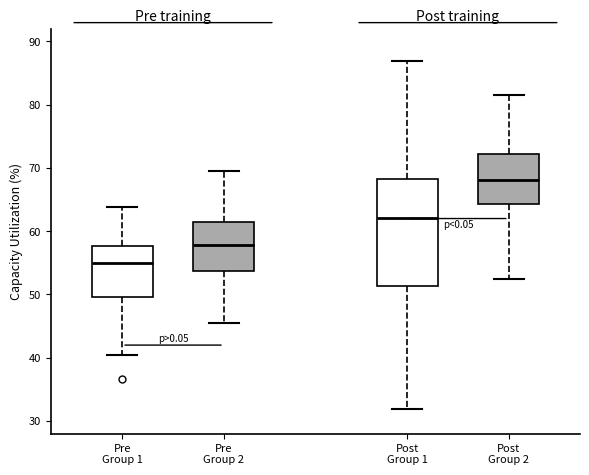

Reading left to right, read every box against the y-axis: the position of its median line, the range the box covers, and the ends of its whiskers. The values are not printed on the chart, so give them approximately, as read against the axis.

Pre Group 1: median 55, box 50 to 58, whiskers 40 to 64
Pre Group 2: median 58, box 54 to 61, whiskers 46 to 70
Post Group 1: median 62, box 51 to 68, whiskers 32 to 87
Post Group 2: median 68, box 64 to 72, whiskers 52 to 82